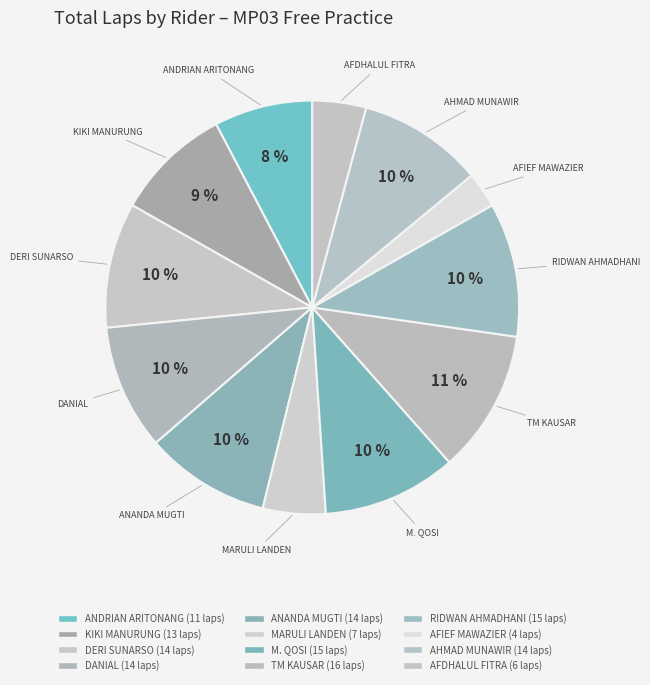

How many segments does this pie chart have?

12